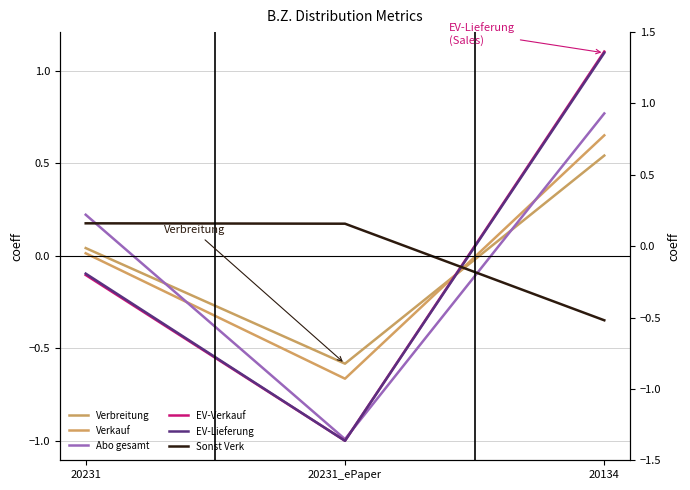

List the labels in order of EV-Verkauf value, smallest first.

20231_ePaper, 20231, 20134